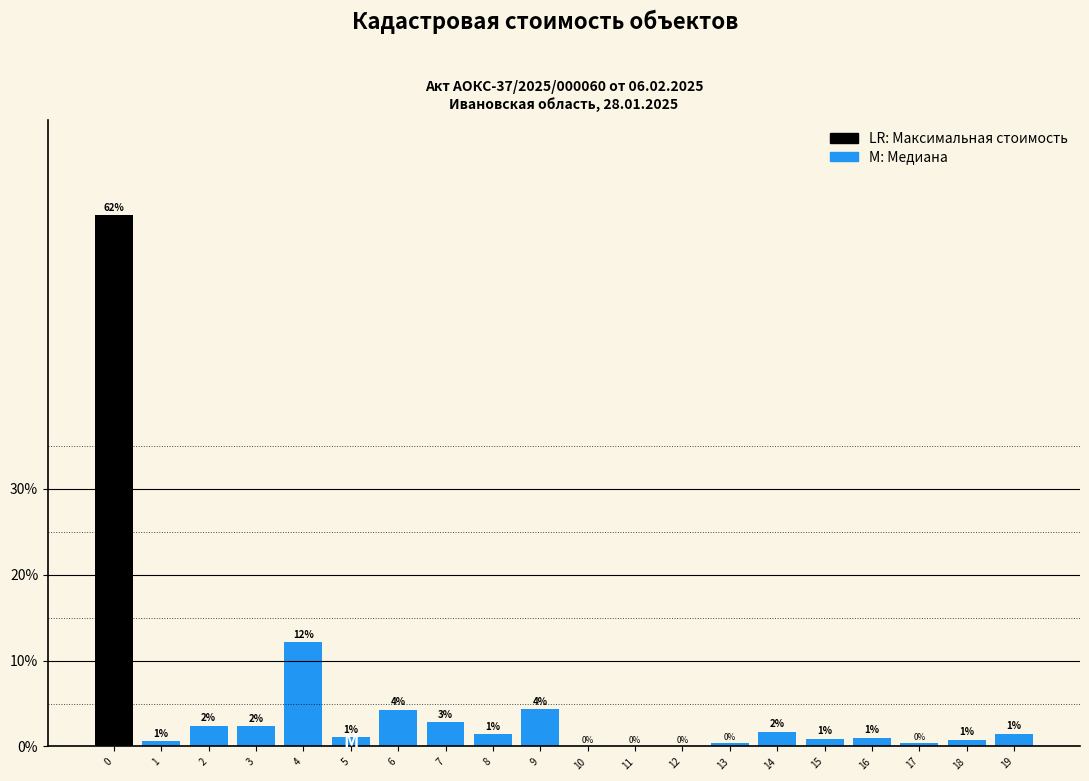

Between 4 and 14, which is larger?

4